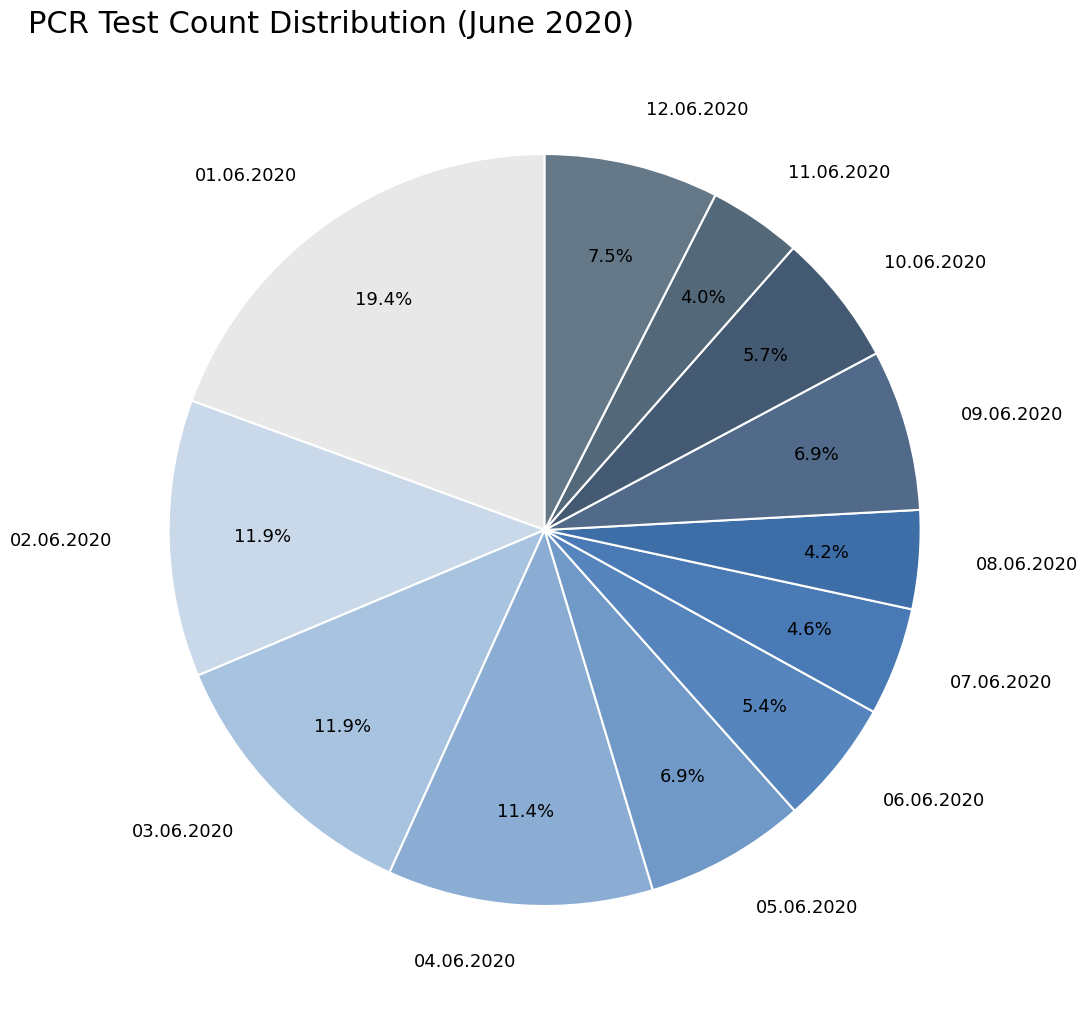

Is 01.06.2020 the majority of the pie?

No